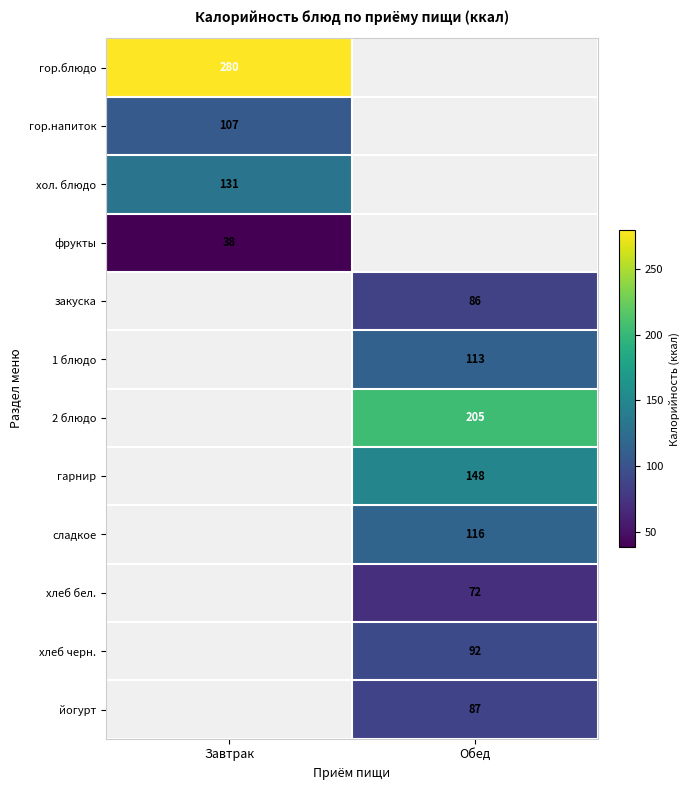

The value of хлеб черн. at Обед is 160. True or false?

False